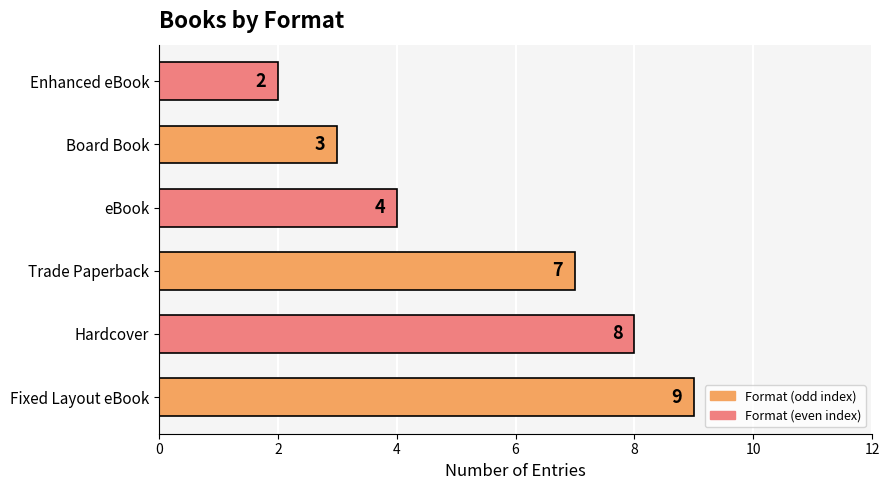

Approximately how many times larger is the value at Enhanced eBook compared to Trade Paperback?

0.3